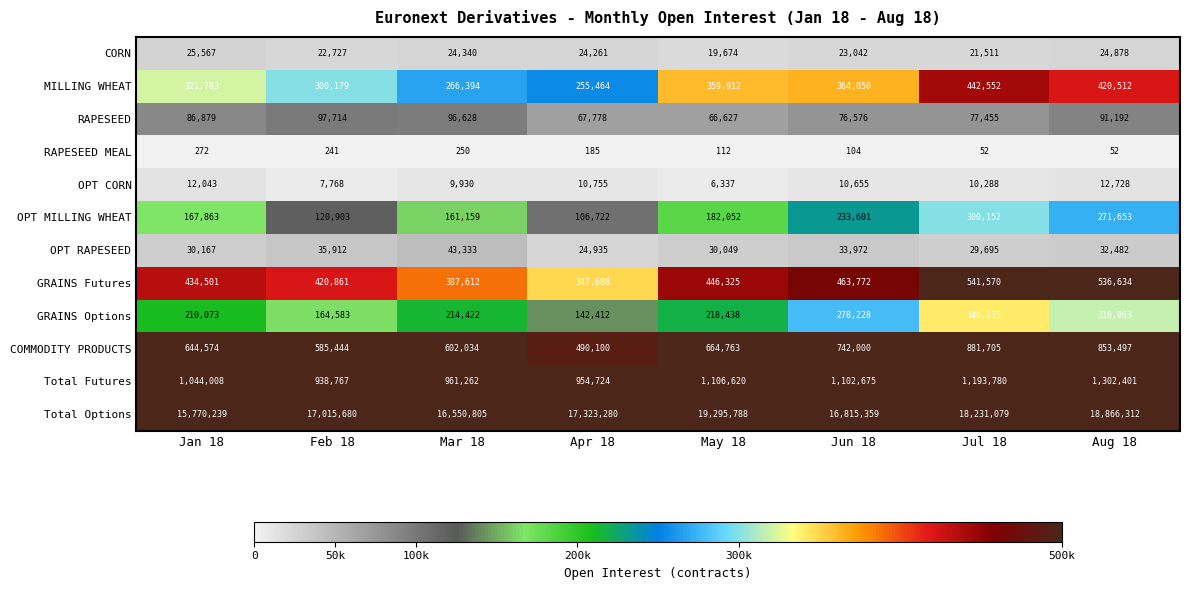

What is the spread (max minus min) of values at Mar 18?

16550555